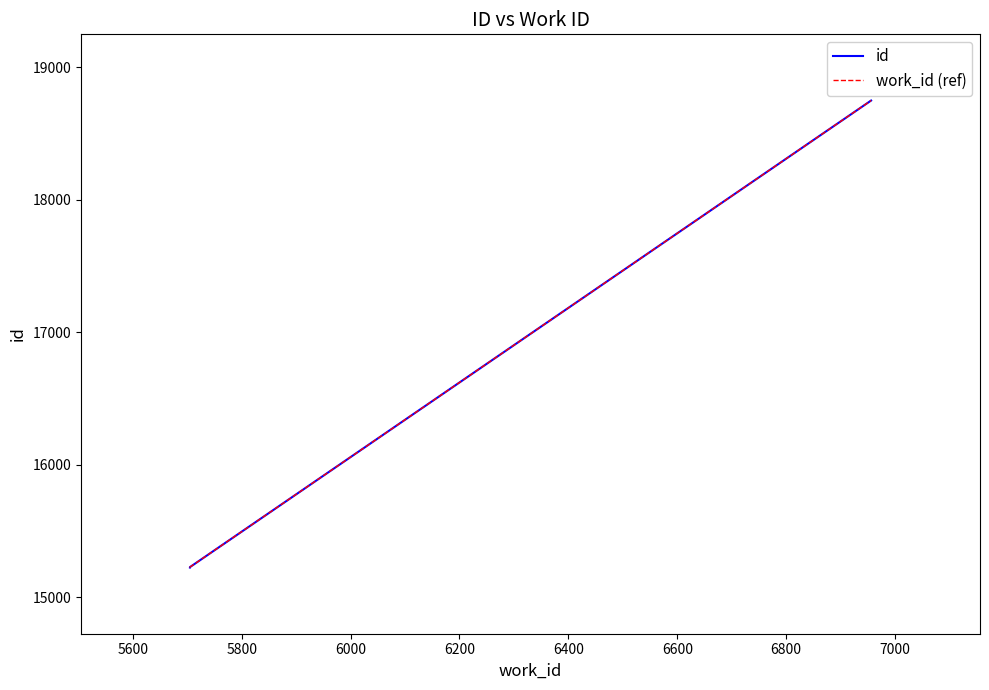

What is the sum of all id values?

49199